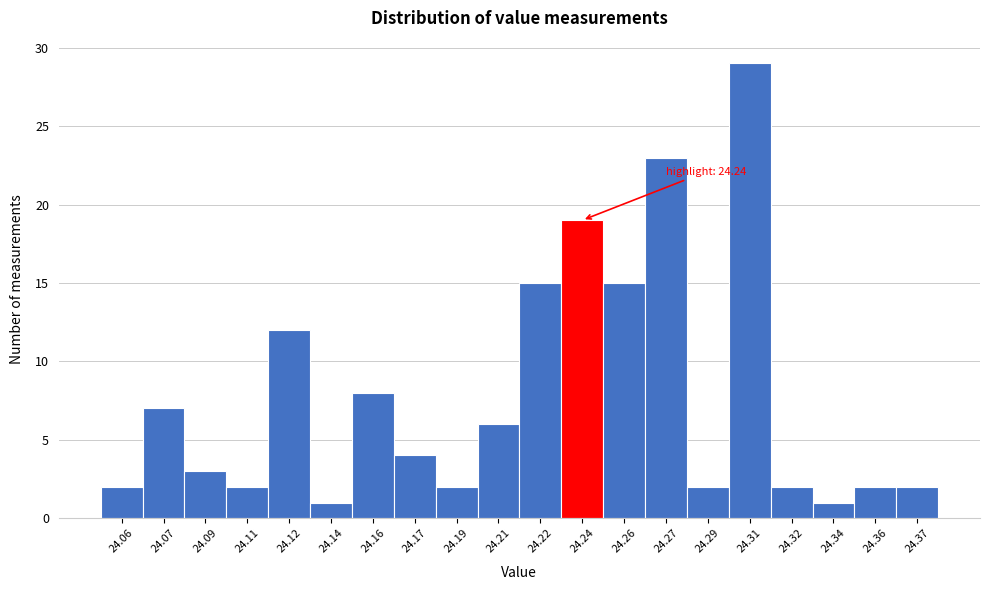

Reading left to right, list all the values displayed in this chart.

2	7	3	2	12	1	8	4	2	6	15	19	15	23	2	29	2	1	2	2